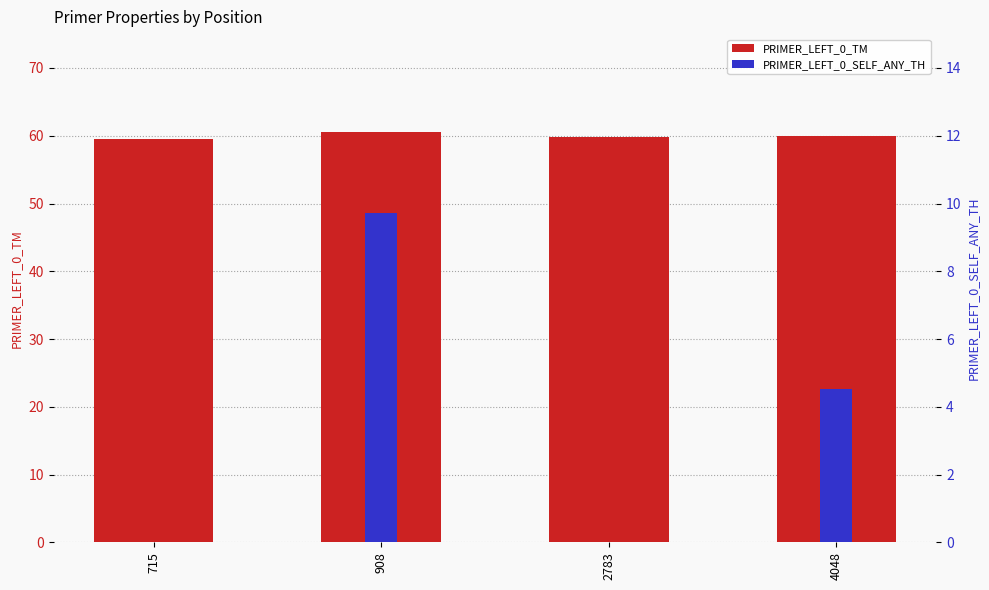

True or false: PRIMER_LEFT_0_SELF_ANY_TH has a value of 5.0 at 908.

False